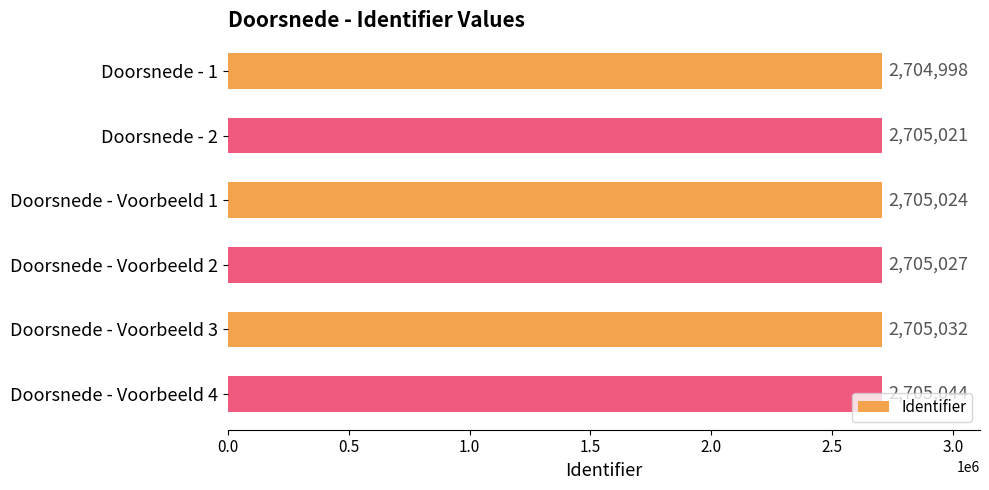

How many categories are shown in the chart?

6